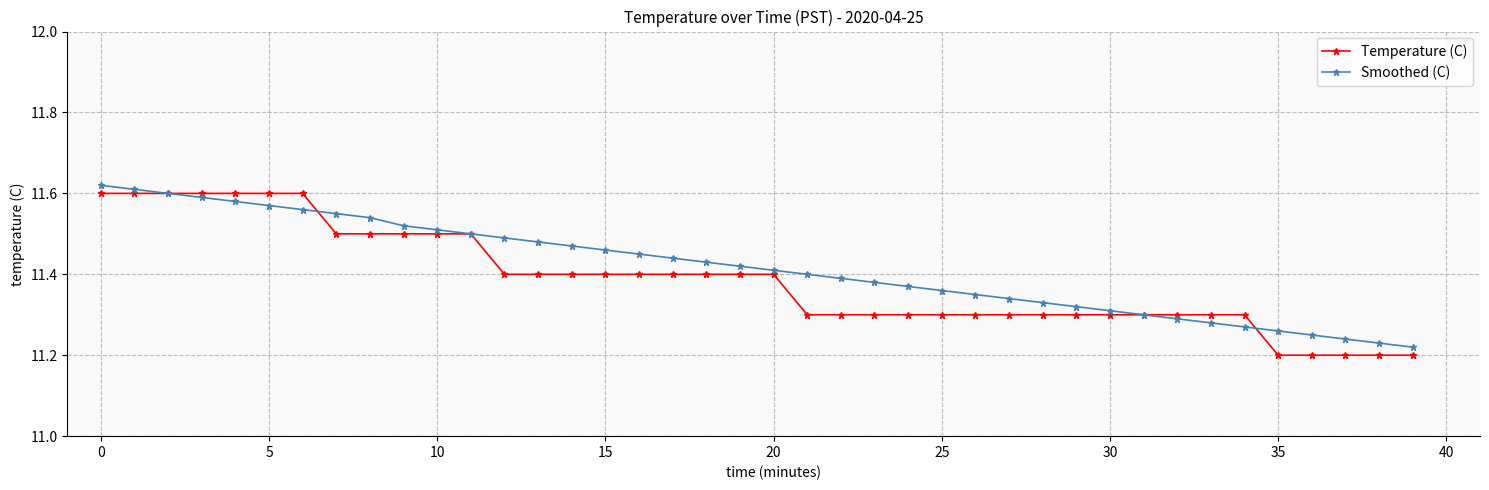

Count the Temperature (C) values in the range 11 to 12.

40